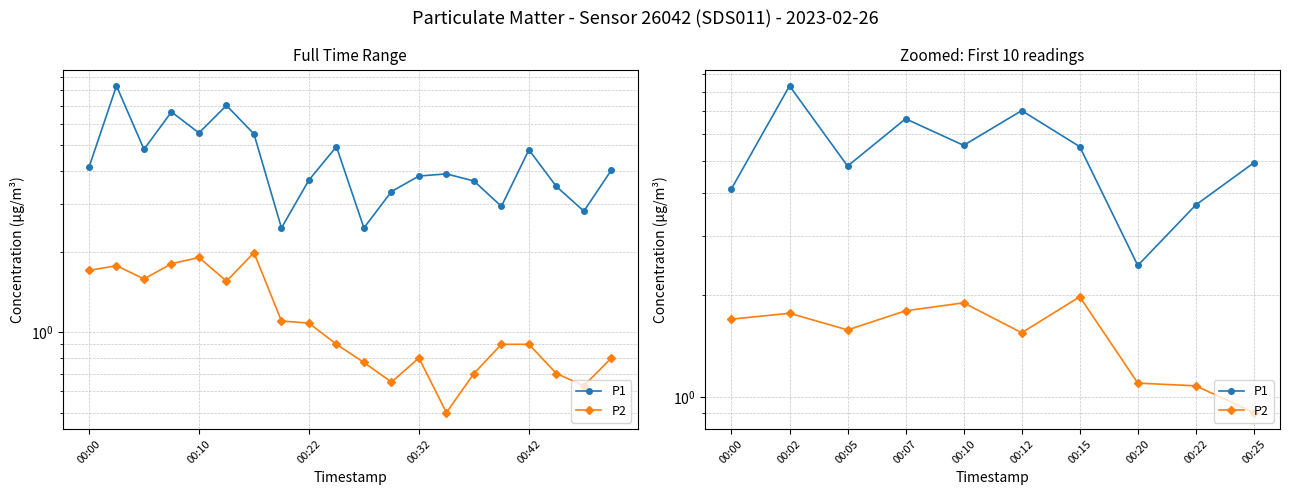

The value of P2 at 00:00 is 1.7. True or false?

True